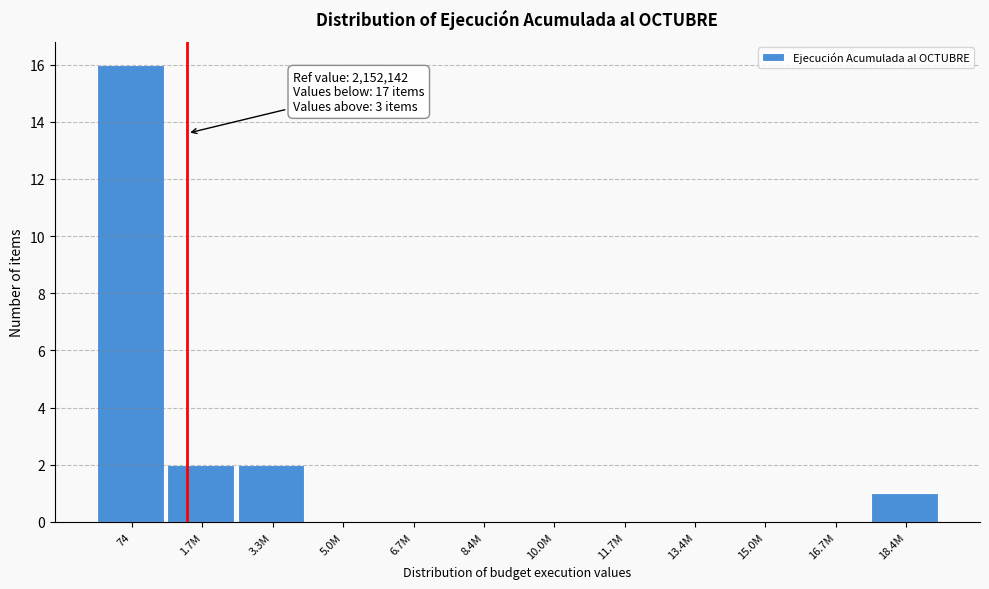

Reading right to left, transcribe all the data shown in this chart.

18.4M=1	16.7M=0	15.0M=0	13.4M=0	11.7M=0	10.0M=0	8.4M=0	6.7M=0	5.0M=0	3.3M=2	1.7M=2	74=16